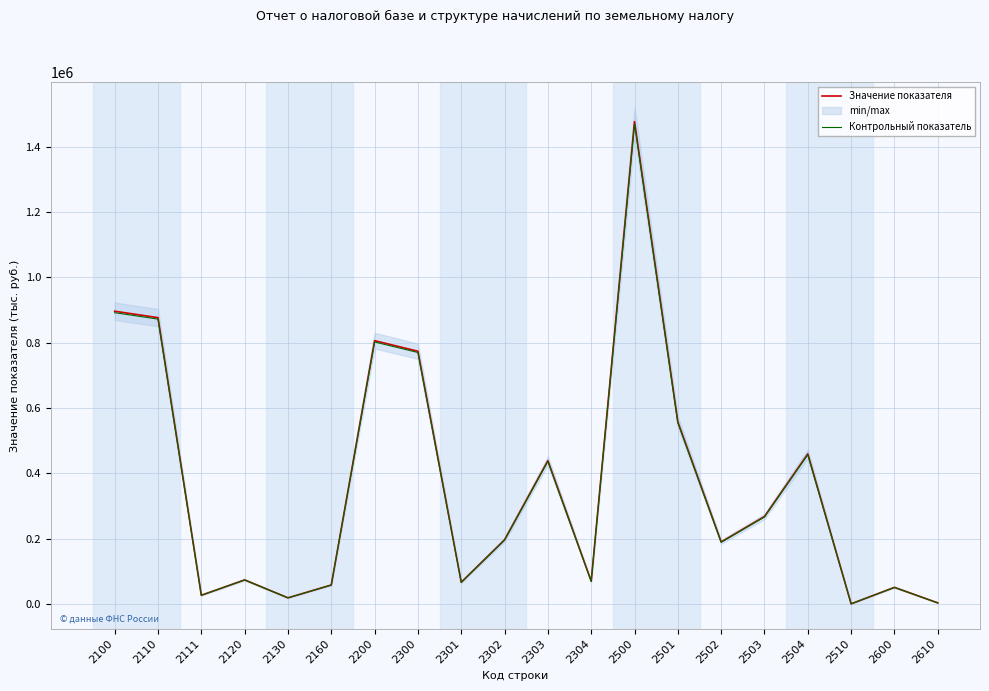

Rank the series by their maximum value, from highest to lowest.

Значение показателя, Контрольный показатель